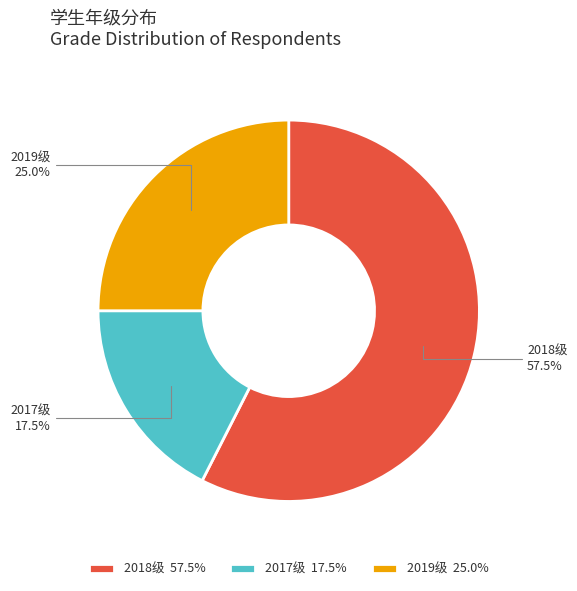

What portion of the pie excludes 2019级?

75.0%